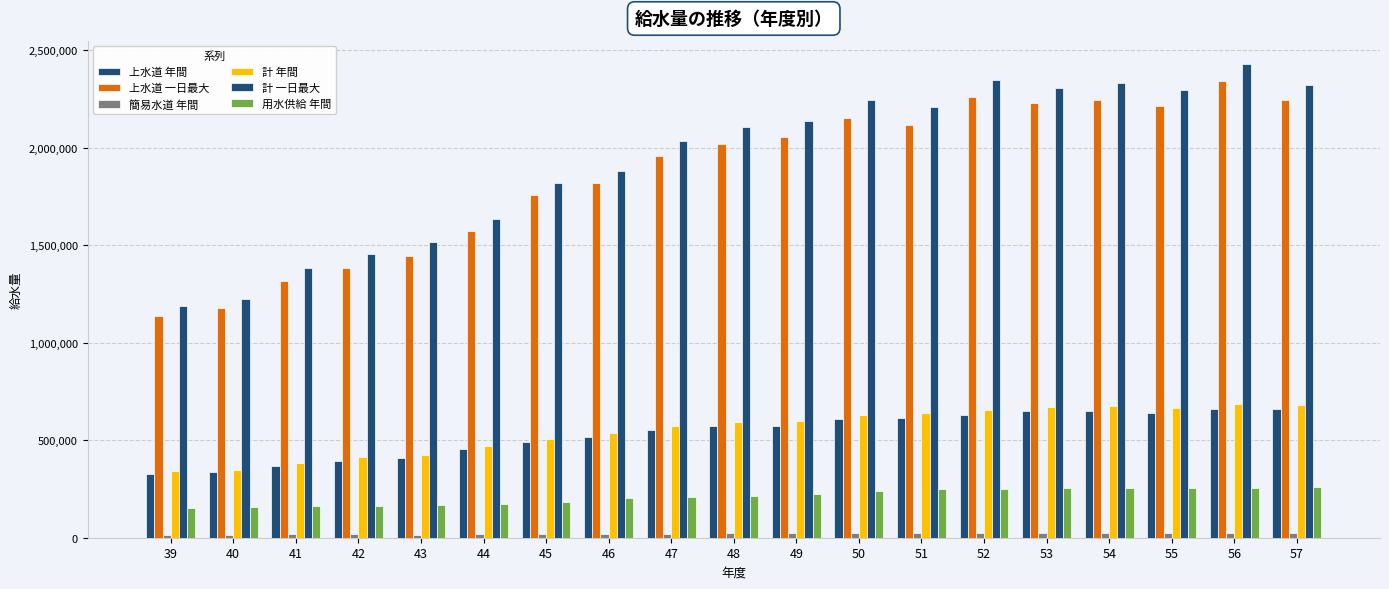

What is the highest value of the 上水道 一日最大 series?

2341083